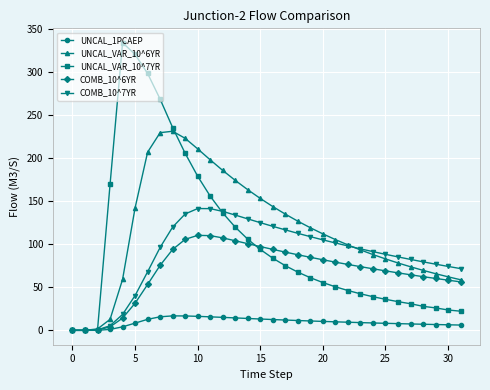

At how many categories does at least one series exceed 311?

2